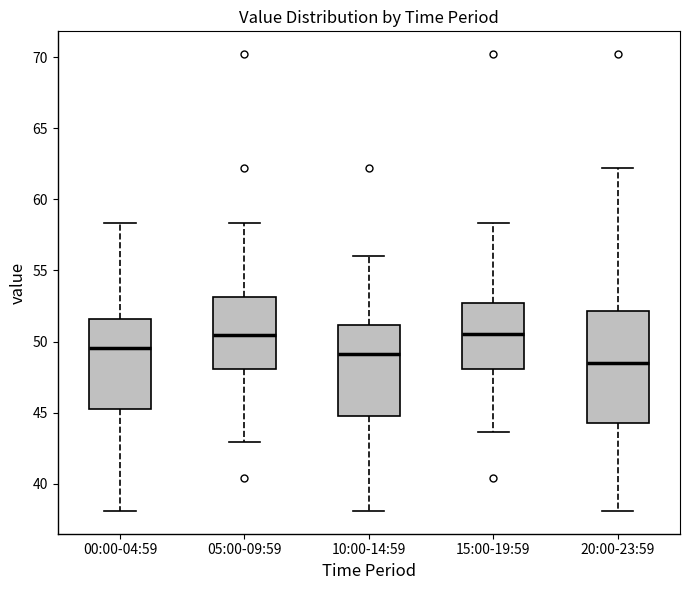

Comparing the boxes themselves (not the whiskers), which one is the tallest?

20:00-23:59